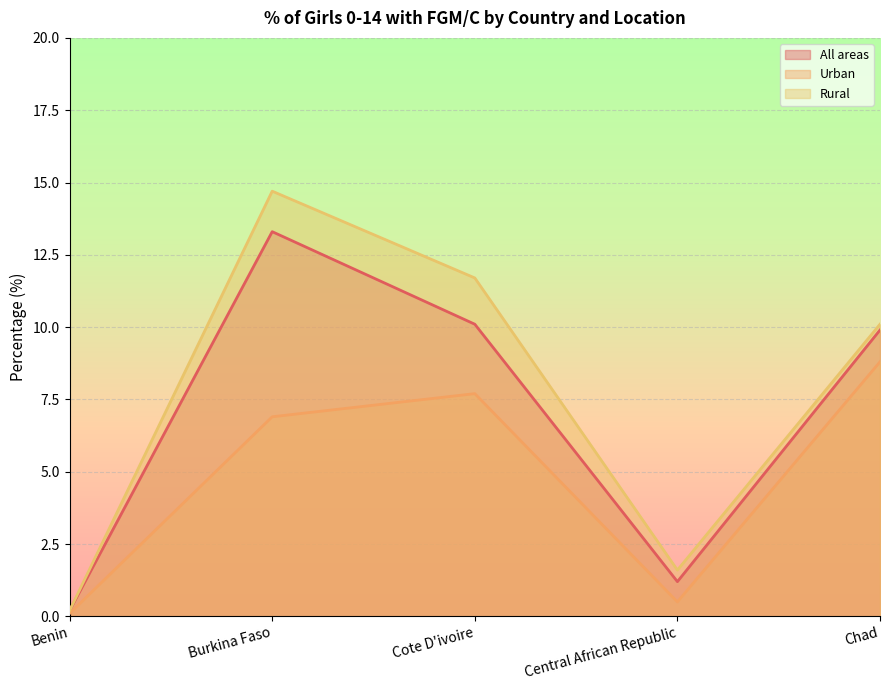

Reading right to left, what are all the values shown in this chart?

All areas: Chad=9.9	Central African Republic=1.2	Cote D'ivoire=10.1	Burkina Faso=13.3	Benin=0.2
Urban: Chad=8.8	Central African Republic=0.5	Cote D'ivoire=7.7	Burkina Faso=6.9	Benin=0.1
Rural: Chad=10.1	Central African Republic=1.6	Cote D'ivoire=11.7	Burkina Faso=14.7	Benin=0.2